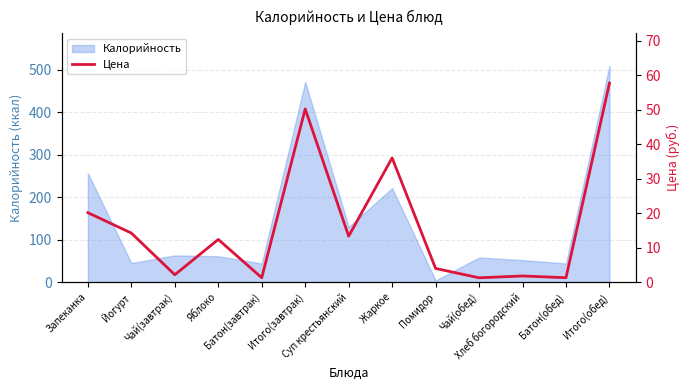

What is the difference between the maximum and minimum values?

56.5